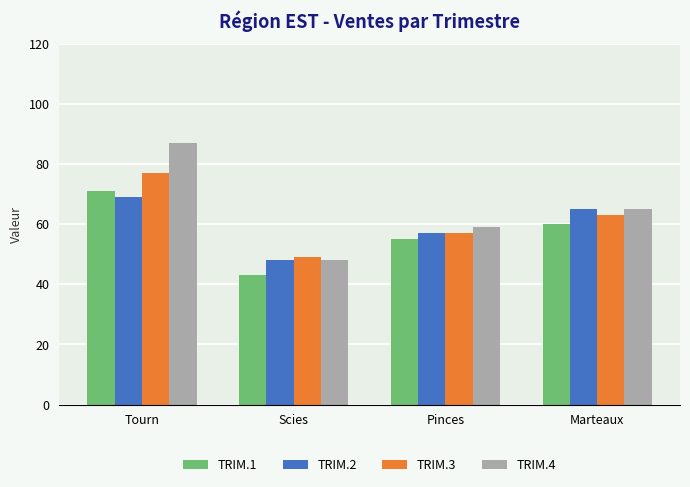

Rank the series by their maximum value, from lowest to highest.

TRIM.2, TRIM.1, TRIM.3, TRIM.4